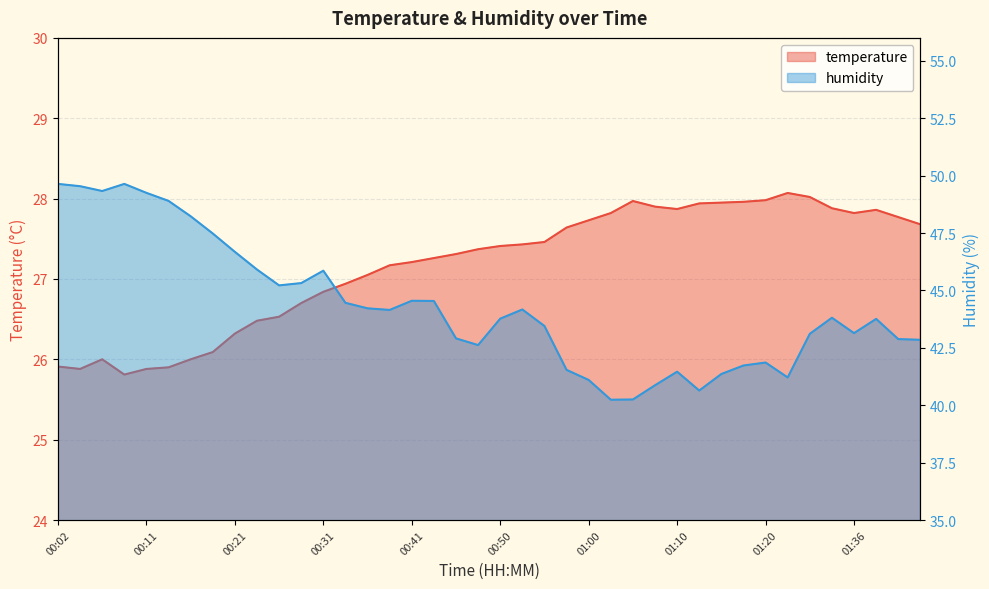

What is the value of the humidity point at the 20th from the left?

42.6